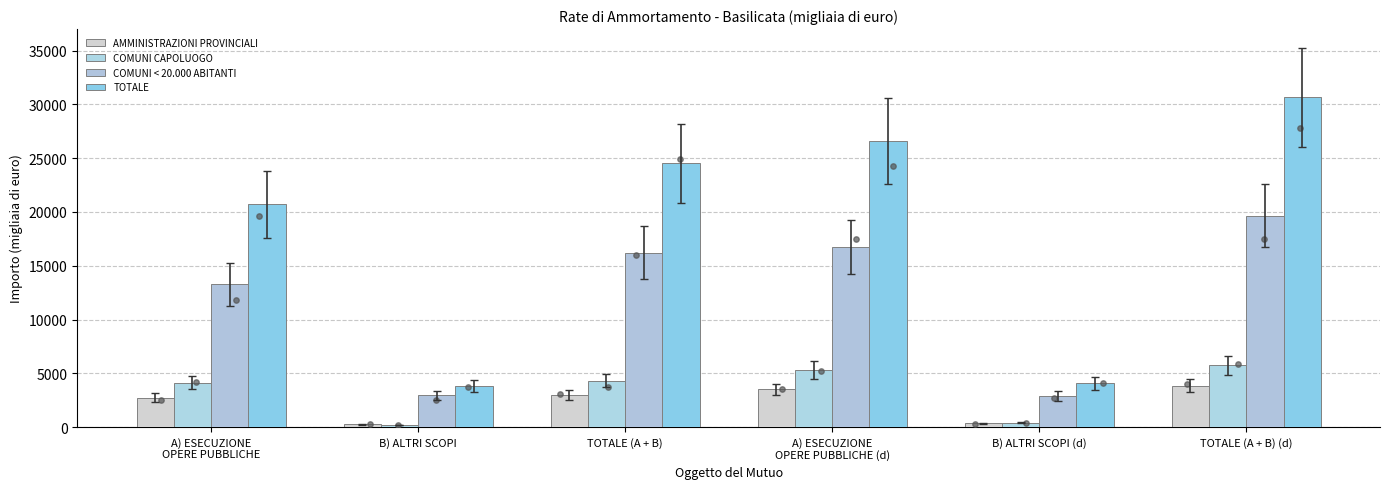

Which series reaches the minimum Y coordinate?

COMUNI CAPOLUOGO